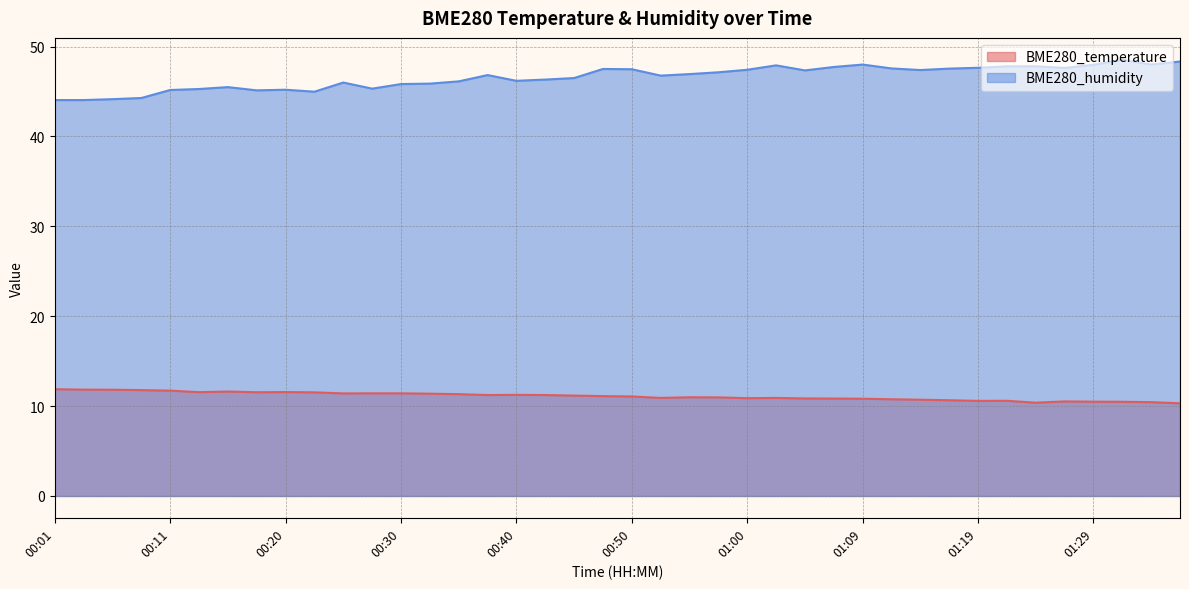

What is the greatest value displayed?

48.5